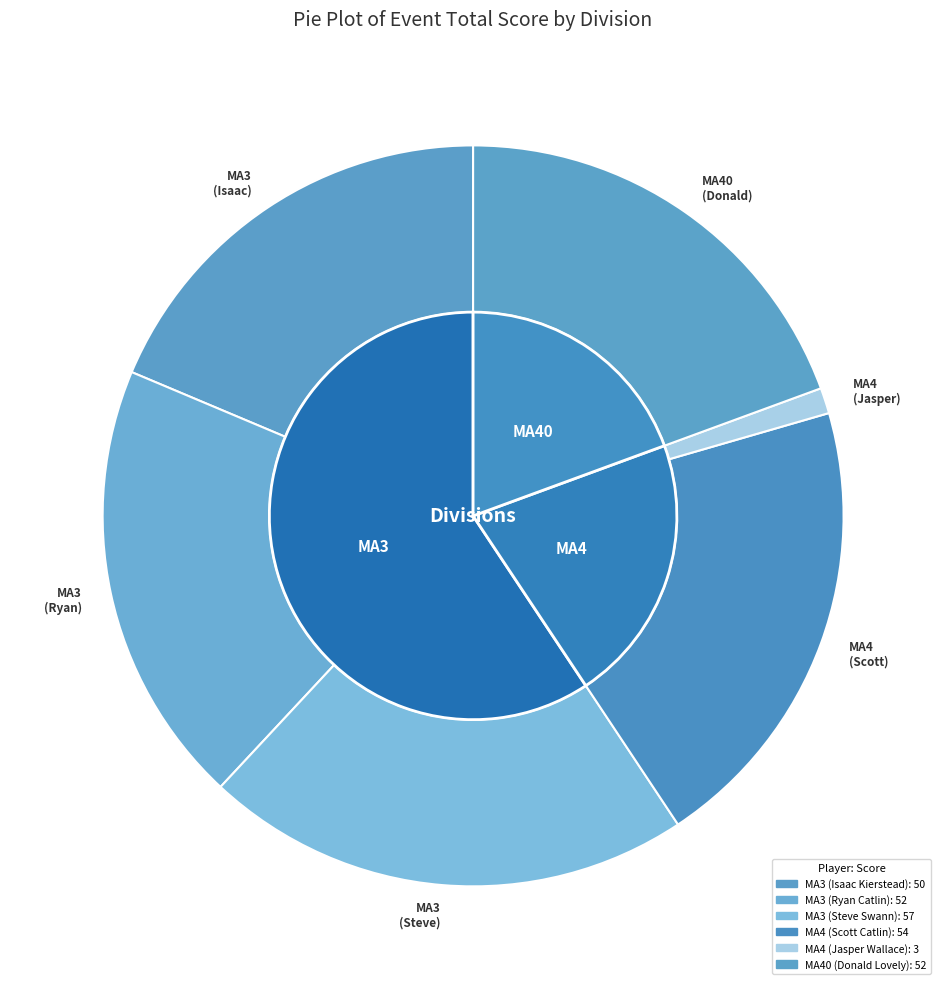

Is there any slice that represents more than half of the pie?

No